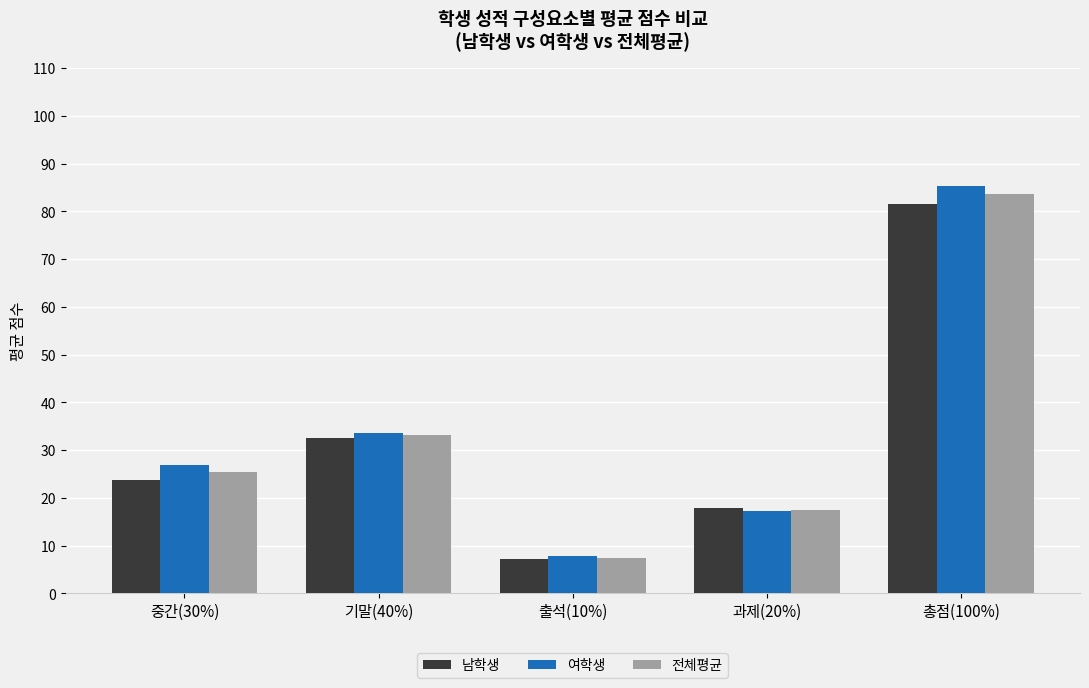

At which label is 전체평균 closest to 45?

기말(40%)